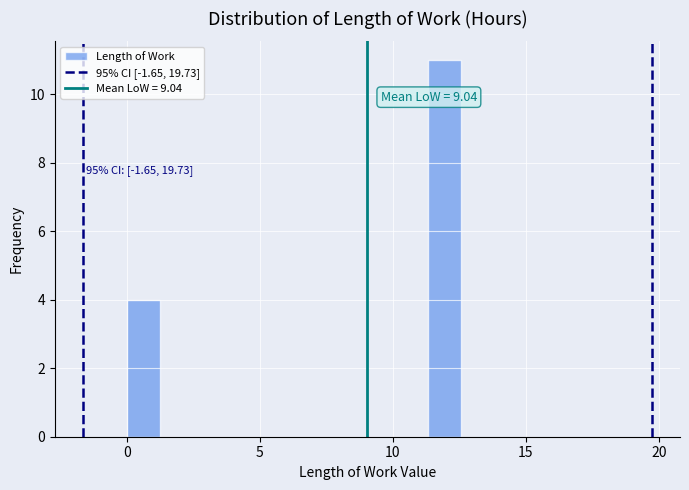

Around what value on the x-axis is the tallest bar? Give the approximate position of its centre, as read against the axis.

12.0